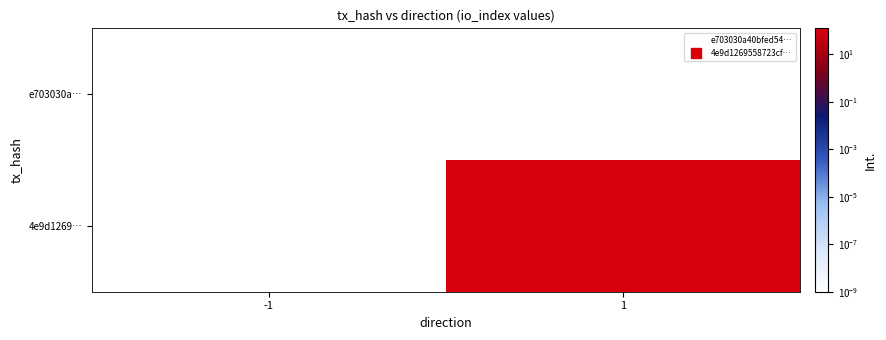

At which category is the sum across all series the highest?

1